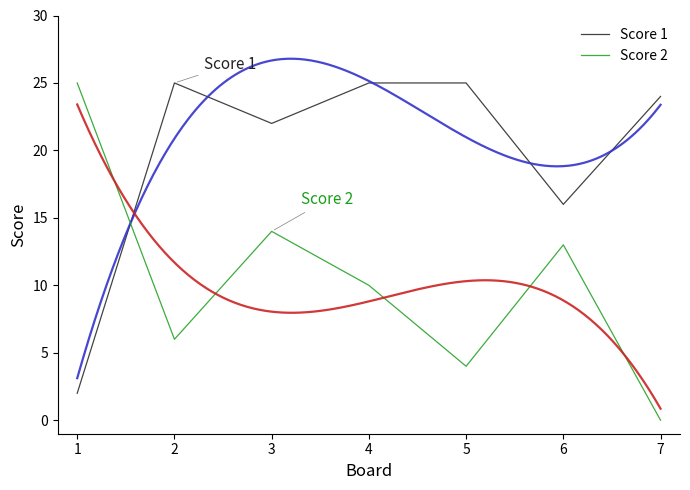

How many values in the Score 2 series are below 10?

3